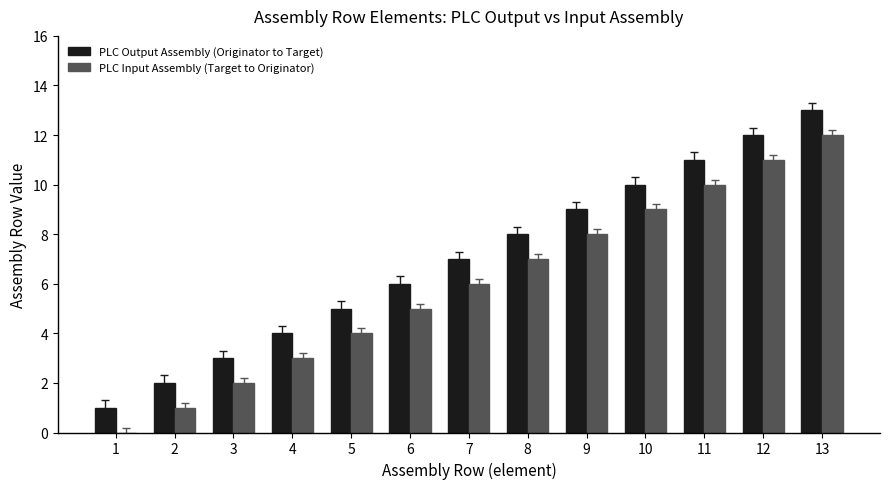

Count the number of categories in the chart.

13